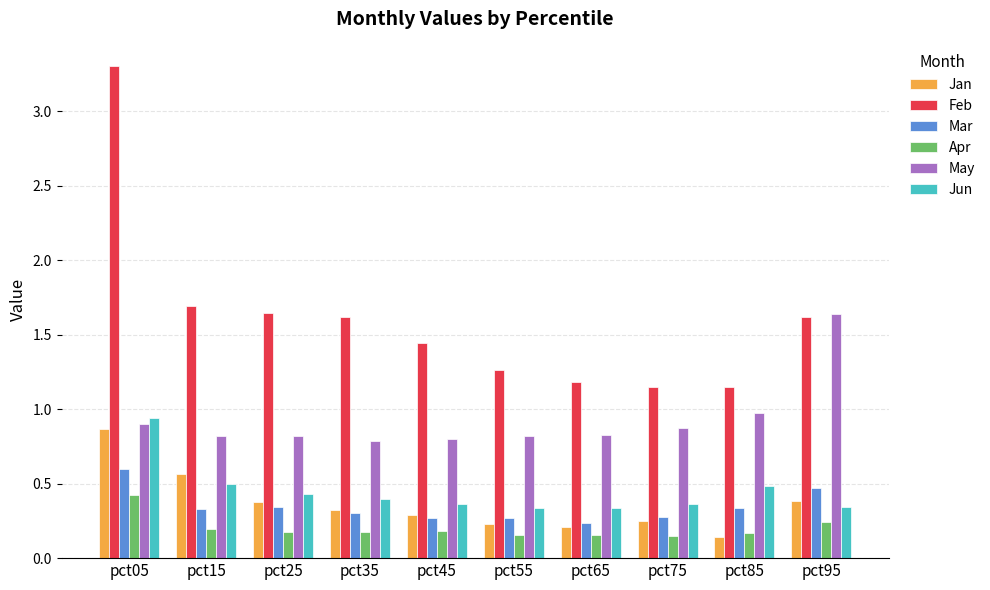

What is the difference between the second highest and second lowest values in the Feb series?

0.5